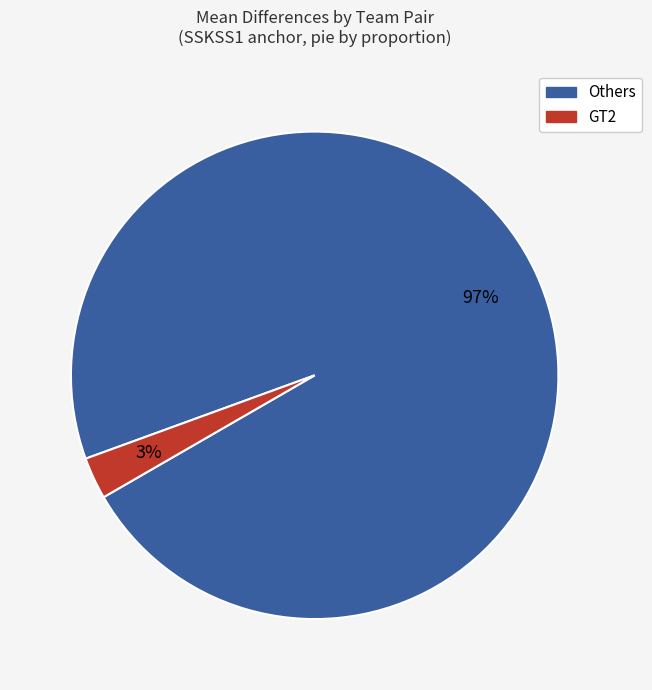

Count the number of slices in the pie.

2